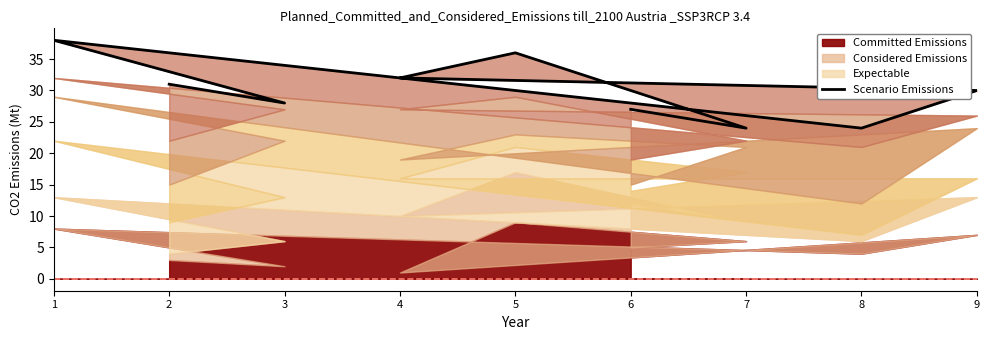

At which category does the chart reach its peak across all series?

1